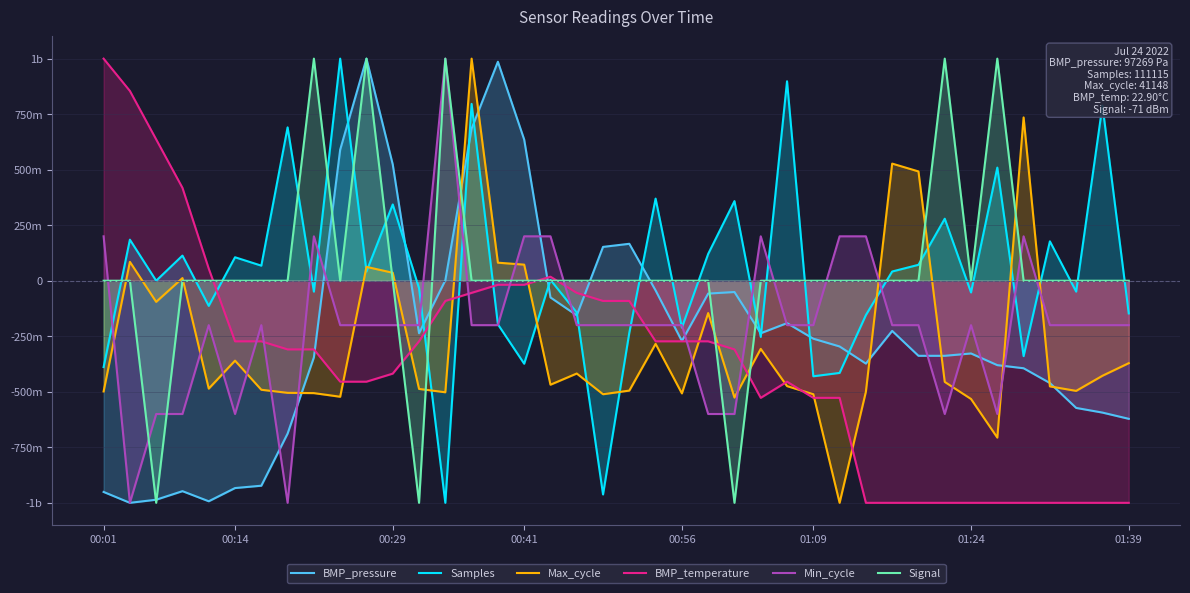

Does the chart have visible grid lines?

Yes